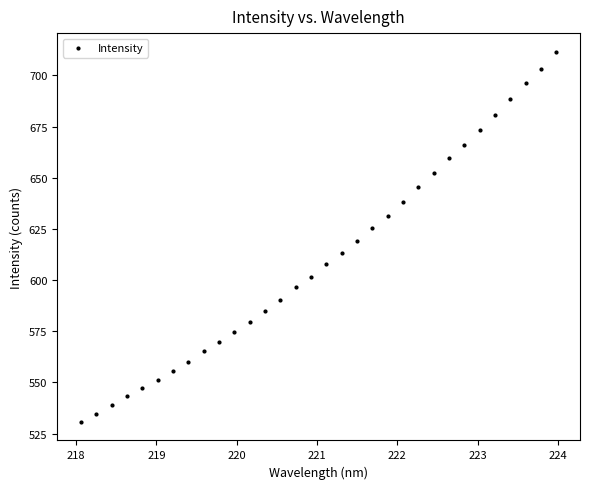

What is the range of Y values (max minus min)?

180.8